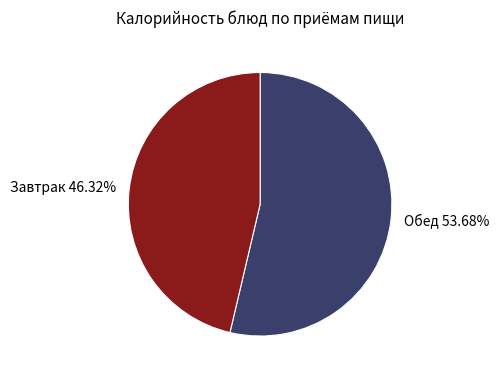

Is there a majority slice in this chart?

Yes